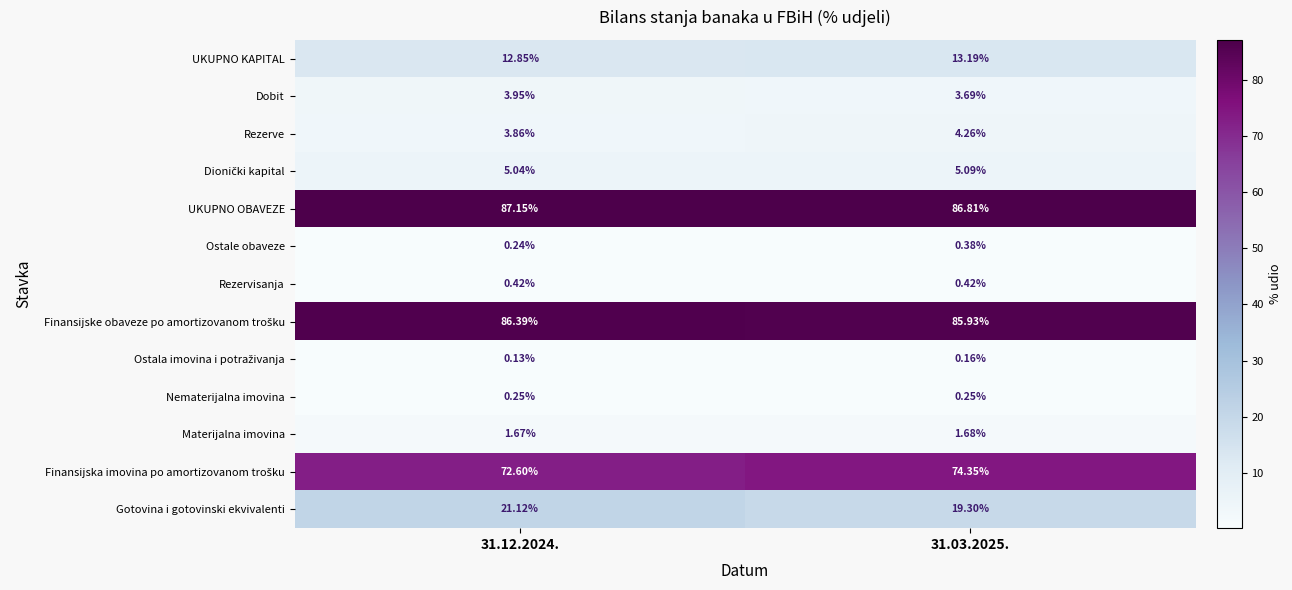

Between 31.12.2024. and 31.03.2025., which series saw the biggest shift?

Gotovina i gotovinski ekvivalenti